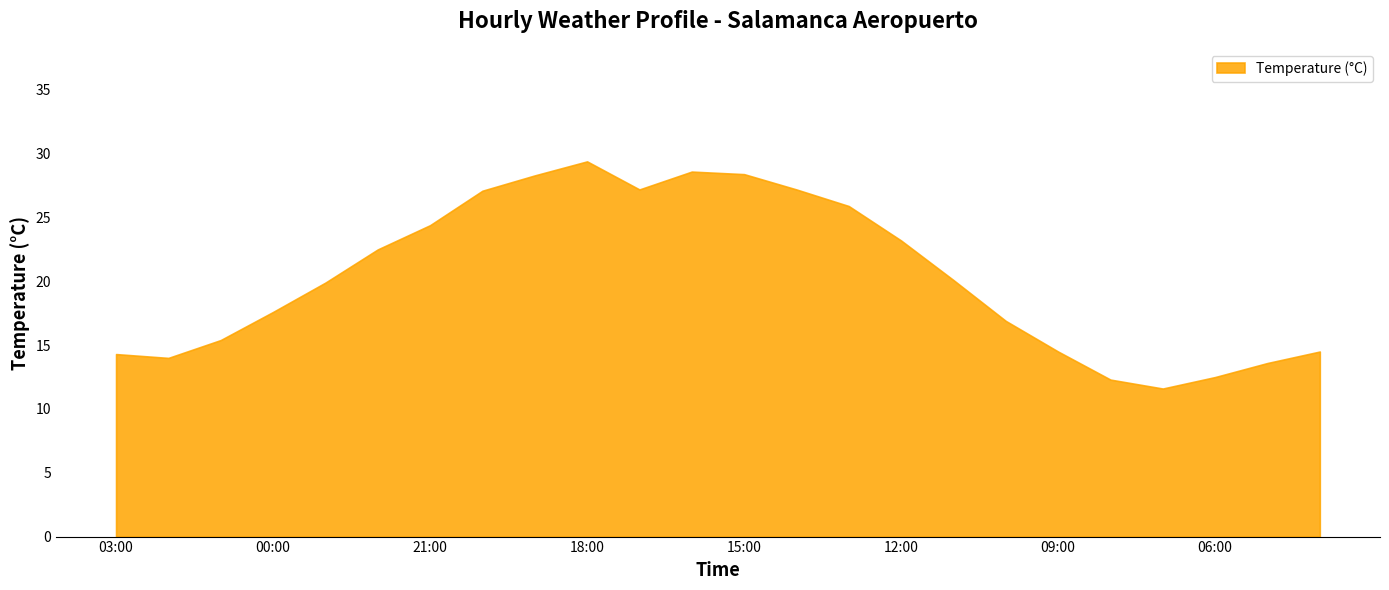

What is the difference between the Temperature (°C) values at 17:00 and 03:00?

12.9